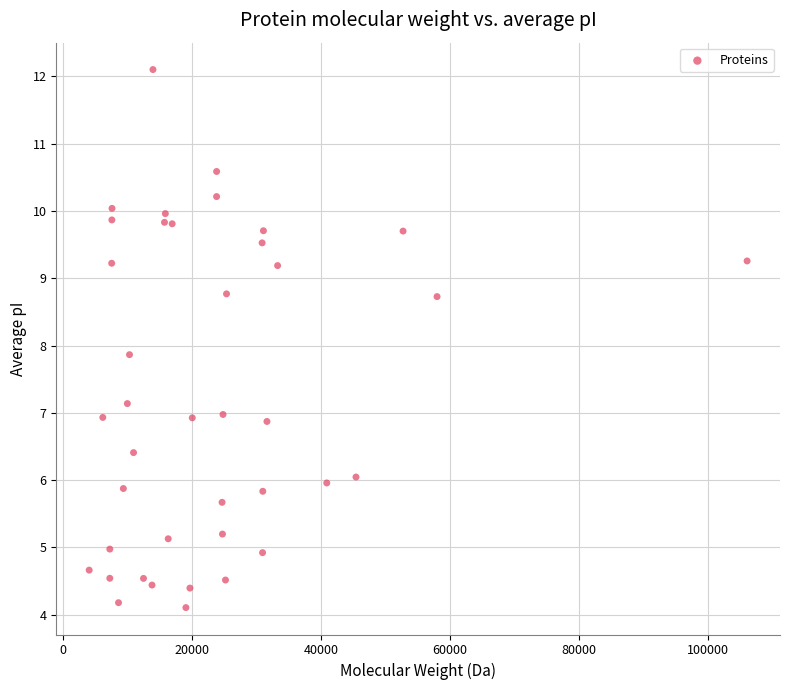

What Y value in the scatter plot is closest to 8?

7.9